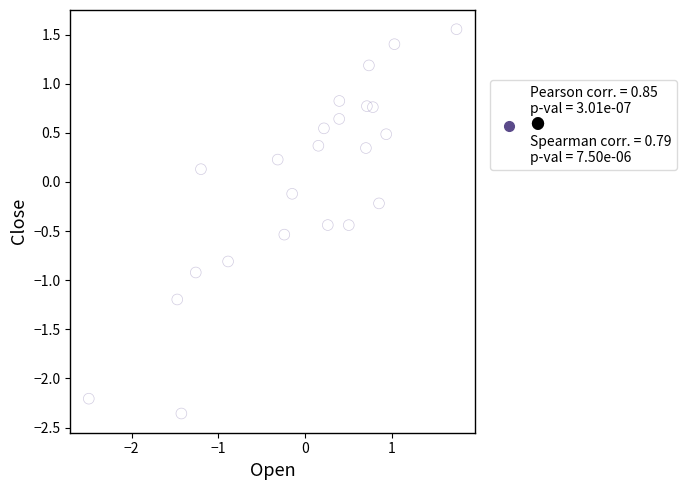

What is the range of X values (max minus min)?

4.2